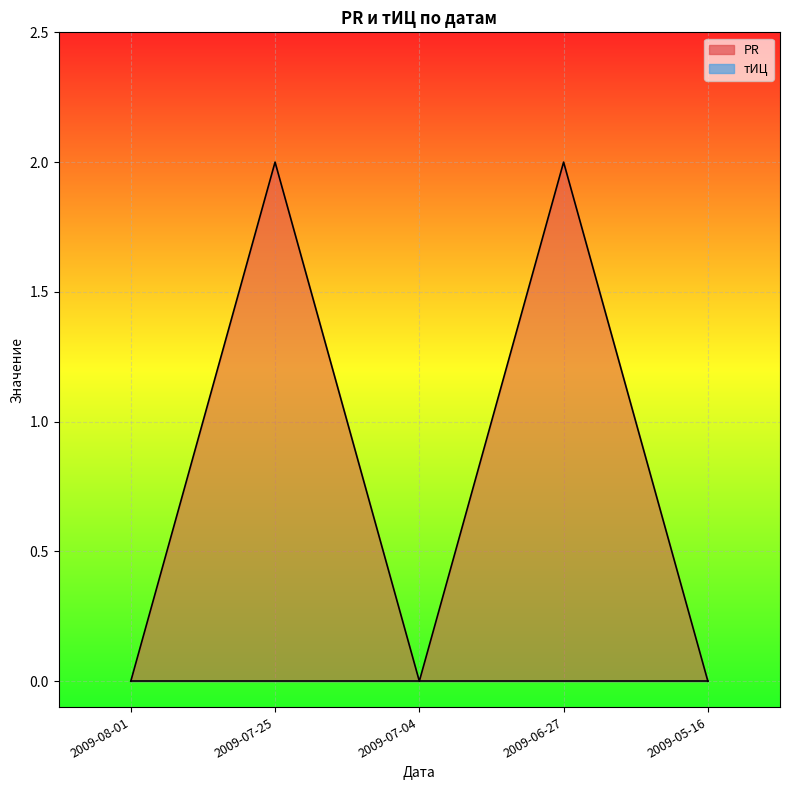

Which category has the highest value across all series?

2009-07-25